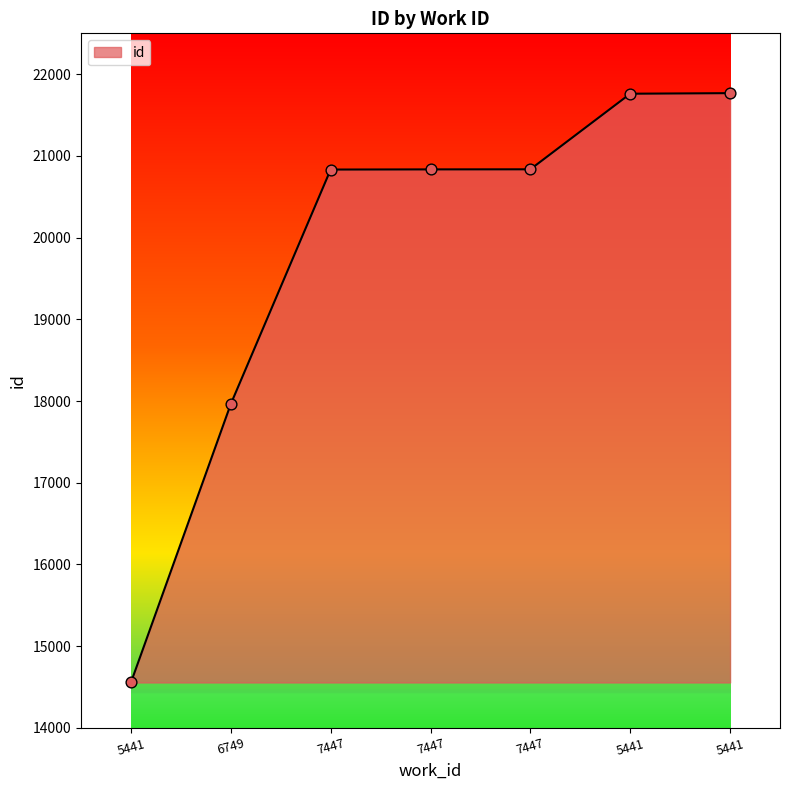

Between 7447 and 5441, which is larger?

5441